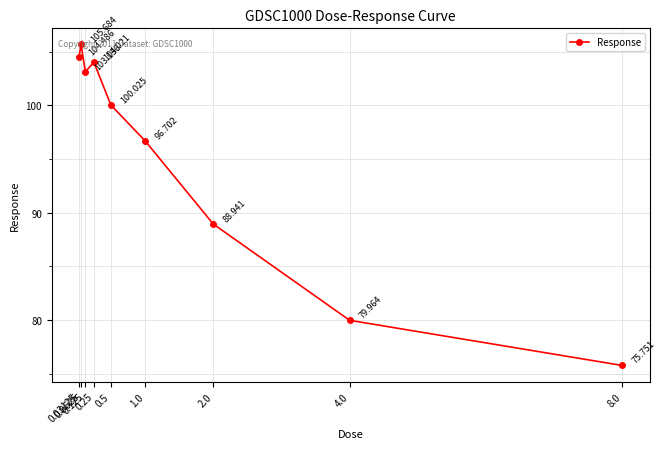

The value at 0.03125 is 104.5. True or false?

True